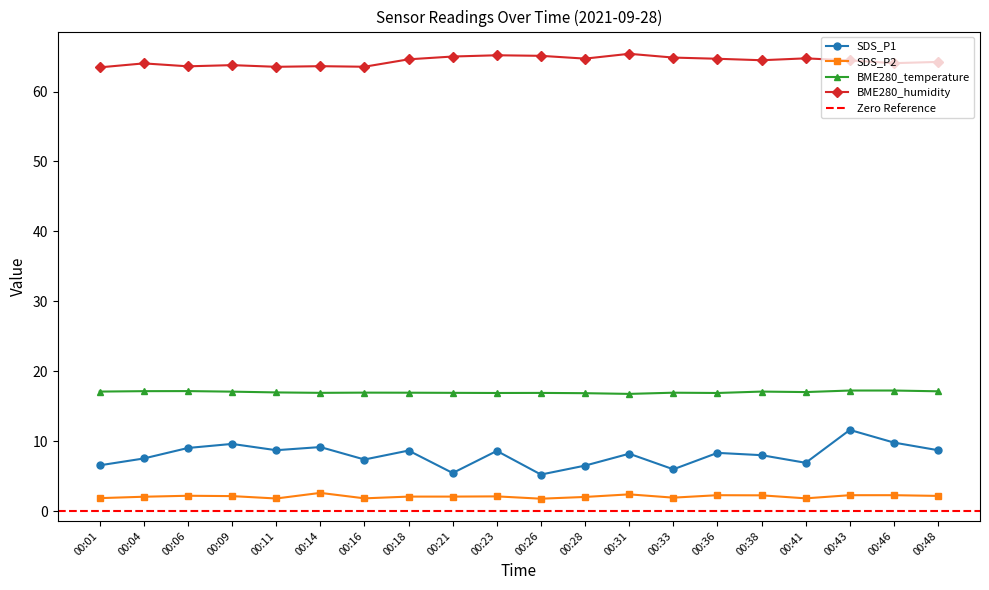

What is the approximate value of BME280_humidity at 00:18?

64.6